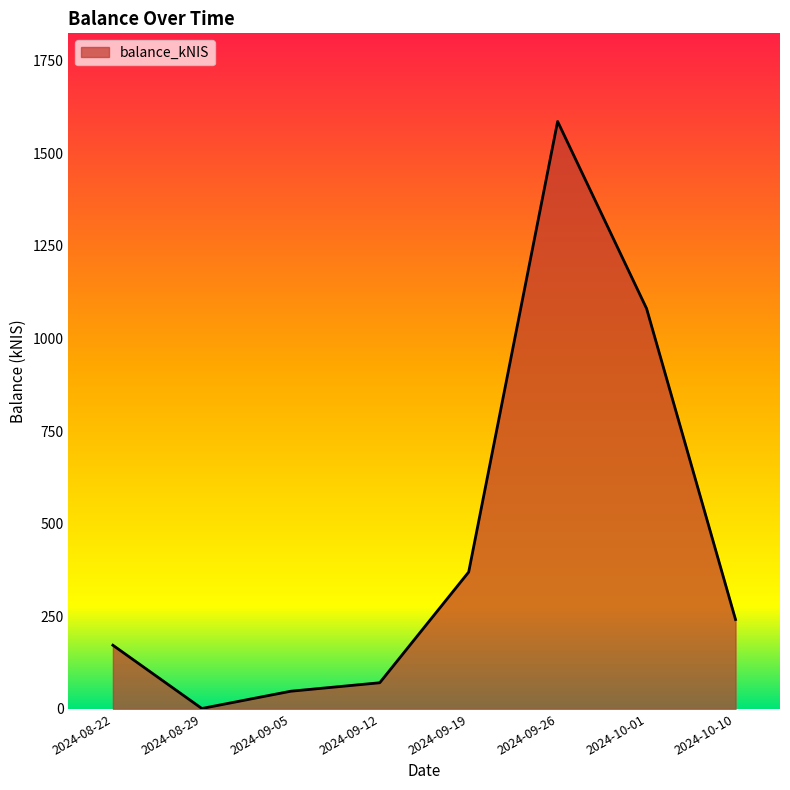

At which category does the chart reach its peak across all series?

2024-09-26